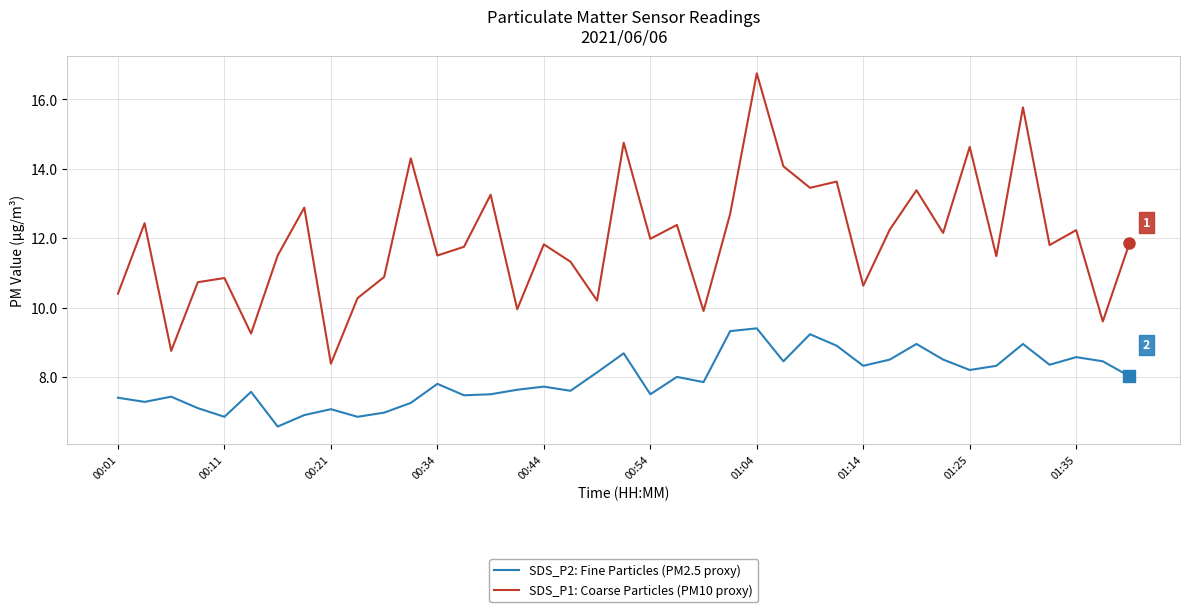

Which series has the largest total across all categories?

SDS_P1: Coarse Particles (PM10 proxy)